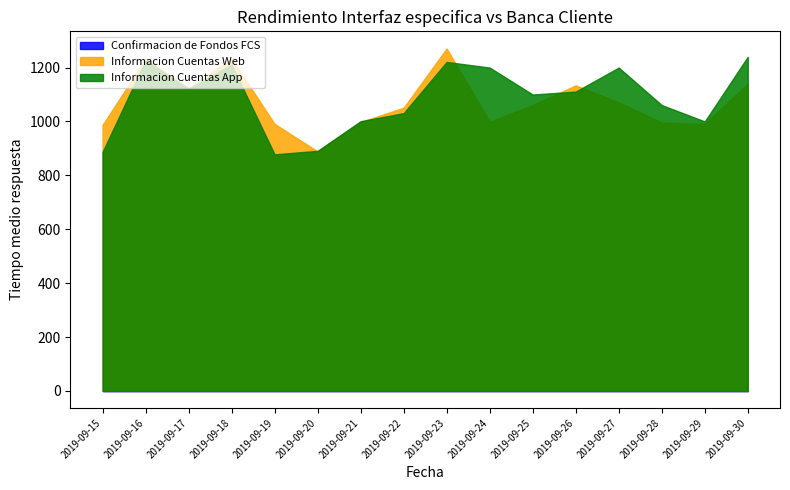

Between 2019-09-28 and 2019-09-20, which is larger?

2019-09-28